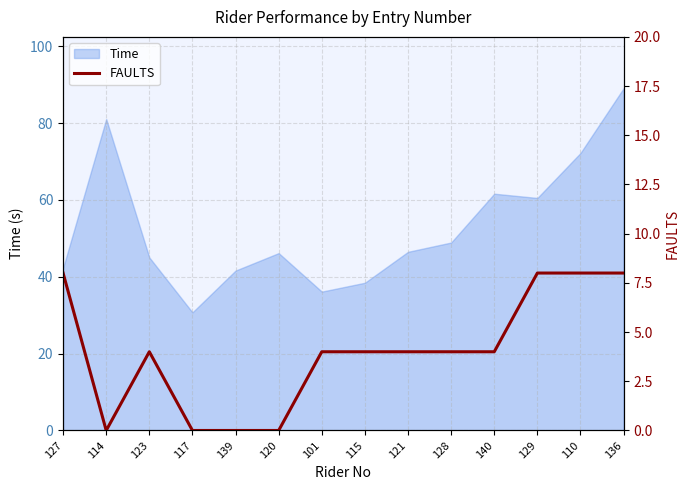

Count the values in the range 0 to 8.

14